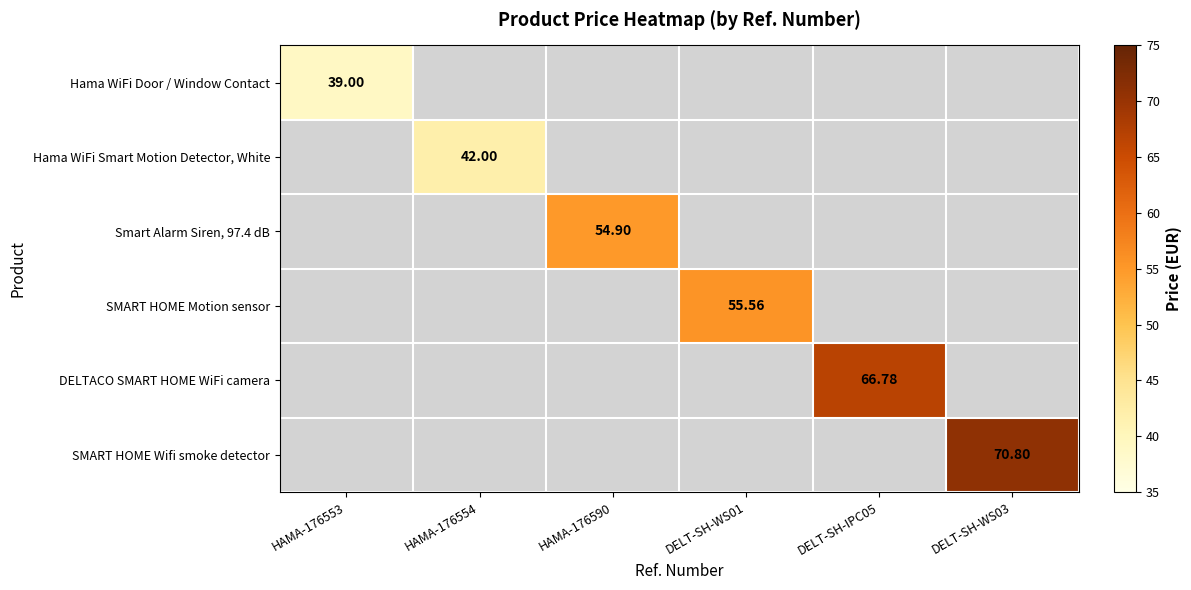

The SMART HOME Motion sensor series shows 0.0 at HAMA-176590. True or false?

True